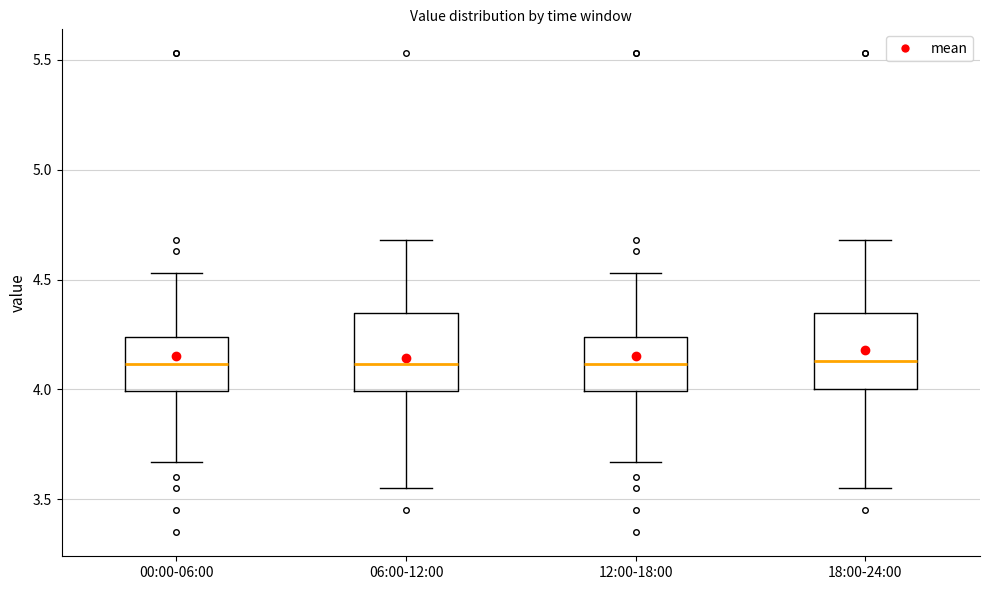

Reading left to right, read every box against the y-axis: the position of its median line, the range the box covers, and the ends of its whiskers. The values are not printed on the chart, so give them approximately, as read against the axis.

00:00-06:00: median 4.10, box 4.00 to 4.25, whiskers 3.65 to 4.55
06:00-12:00: median 4.10, box 4.00 to 4.35, whiskers 3.55 to 4.70
12:00-18:00: median 4.10, box 4.00 to 4.25, whiskers 3.65 to 4.55
18:00-24:00: median 4.15, box 4.00 to 4.35, whiskers 3.55 to 4.70